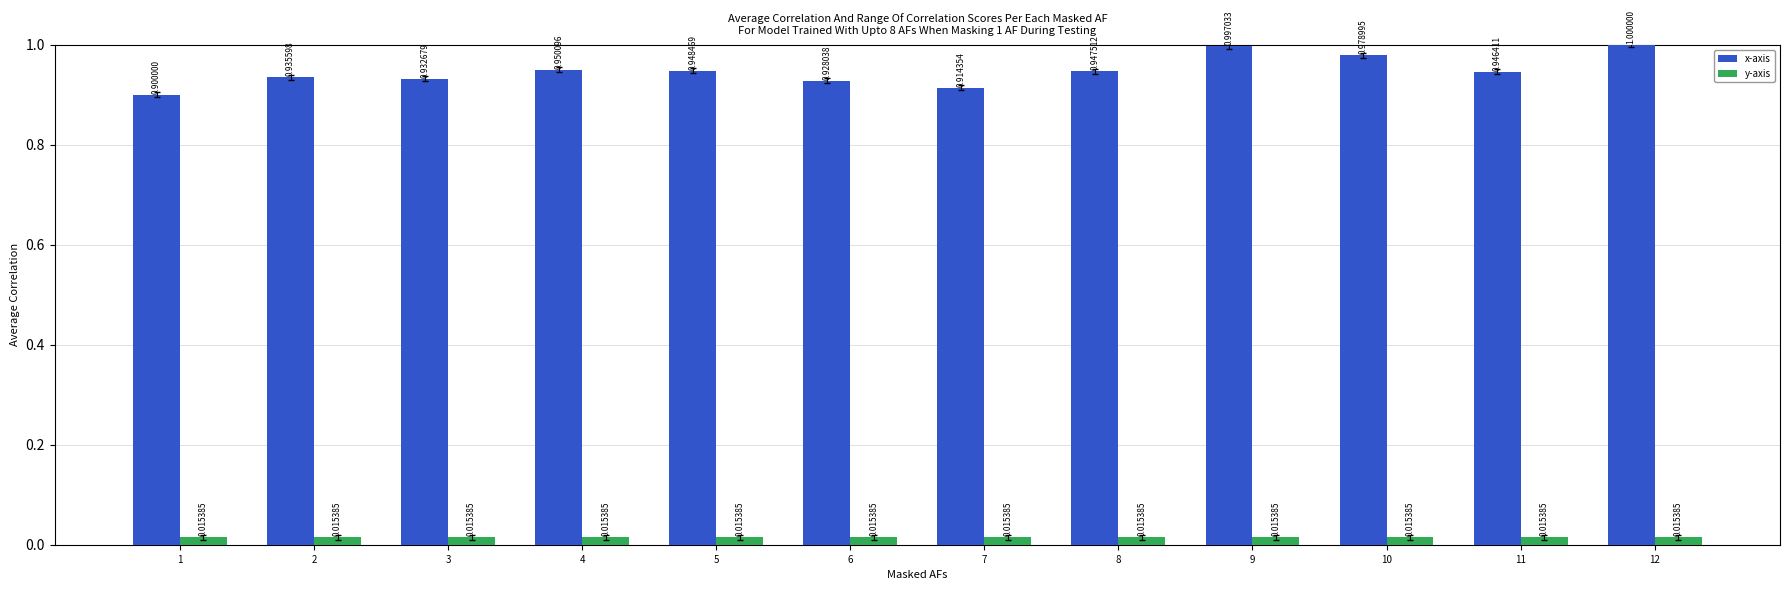

Between 7 and 8, which series saw the biggest shift?

x-axis